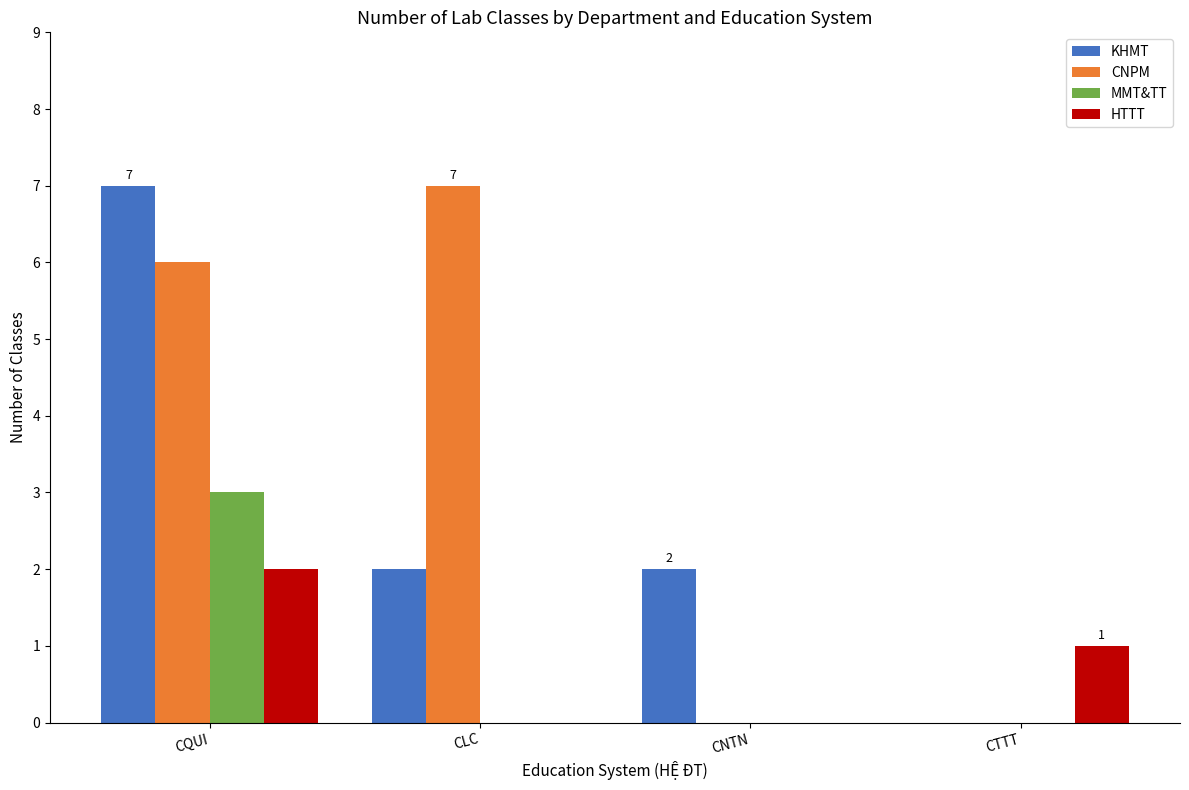

Read the CNPM value at CQUI.

6